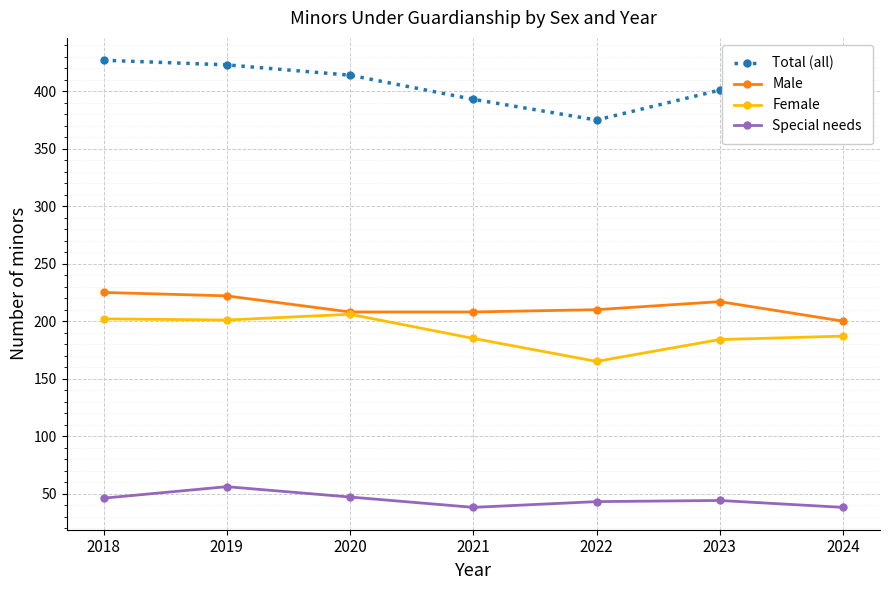

True or false: Special needs has more than 0 points higher than both neighbors.

True